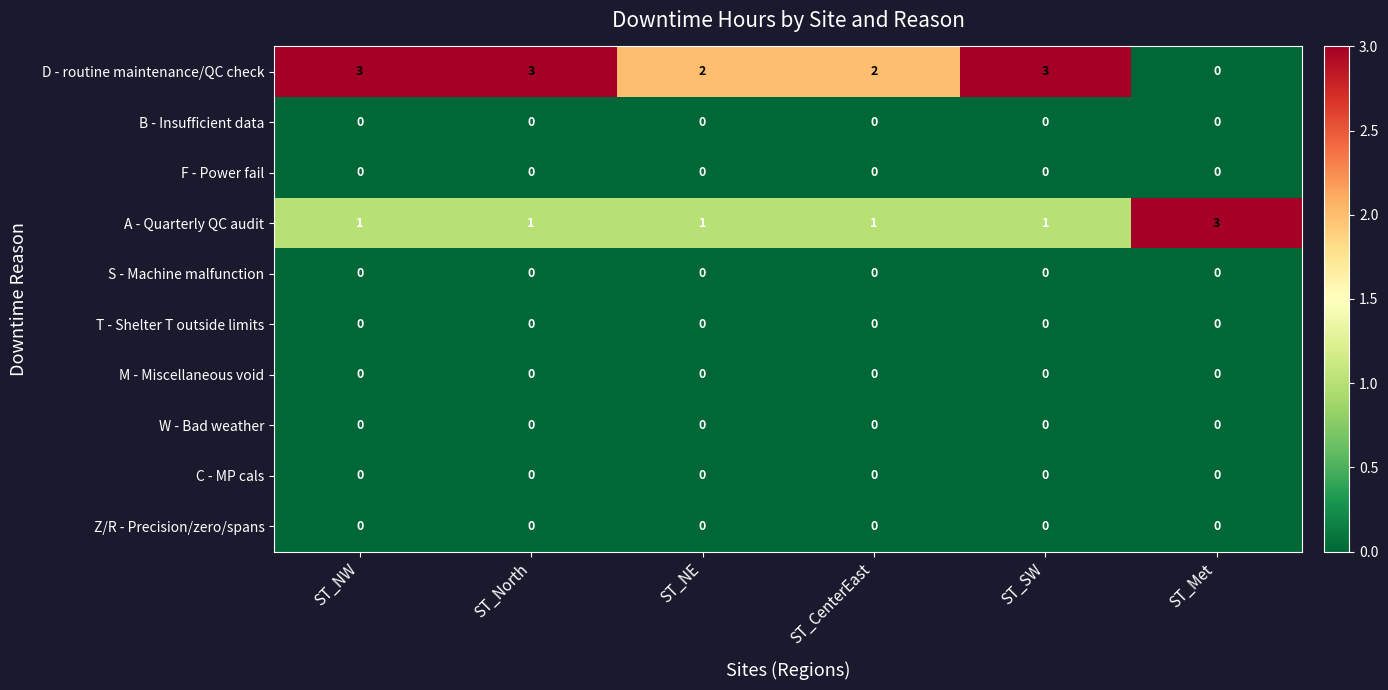

What is the maximum value shown in the chart?

3